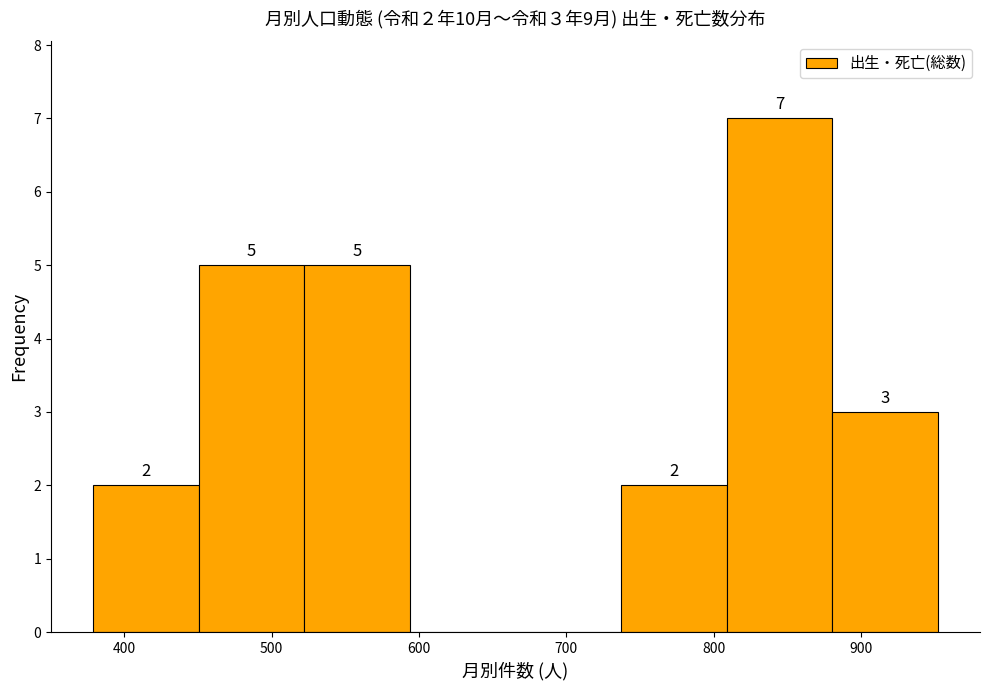

Over which range of the x-axis is the bar tallest?

810 to 880